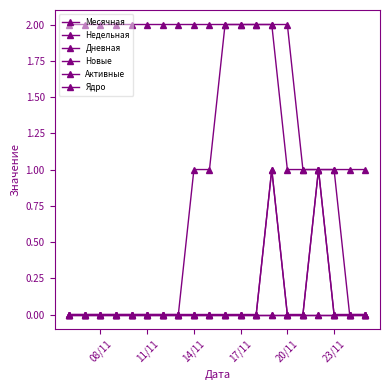

Does the chart have visible grid lines?

No